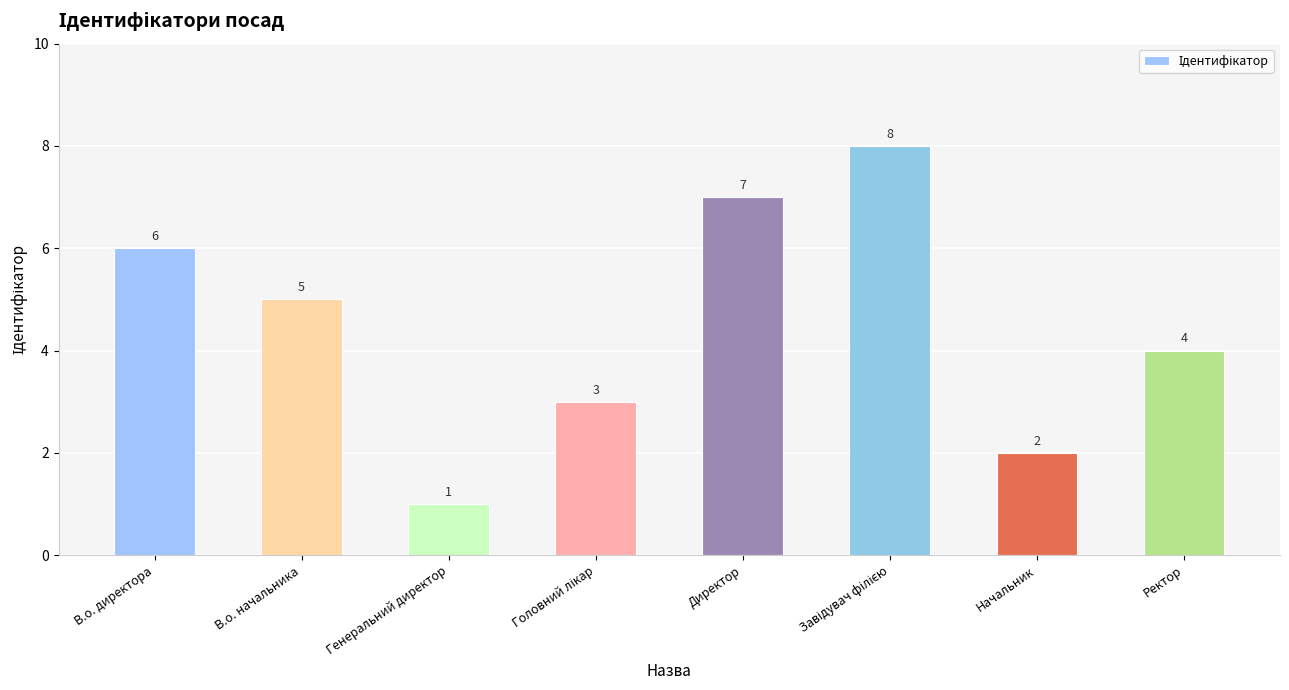

How many data points does each series have?

8